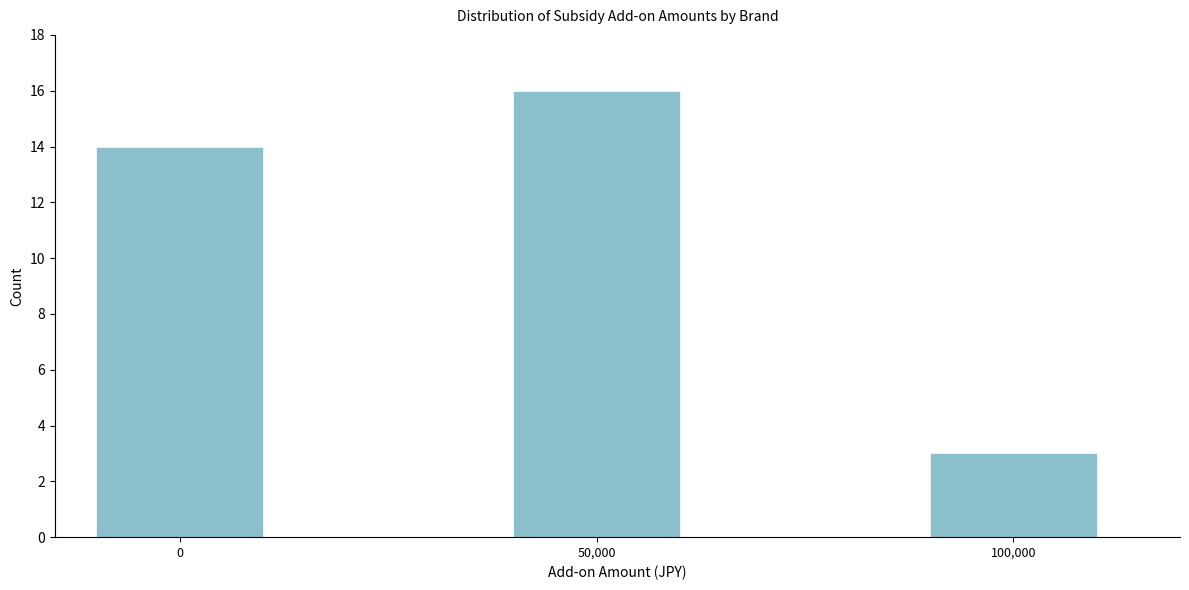

Reading left to right, what are all the values shown in this chart?

0=14	50,000=16	100,000=3